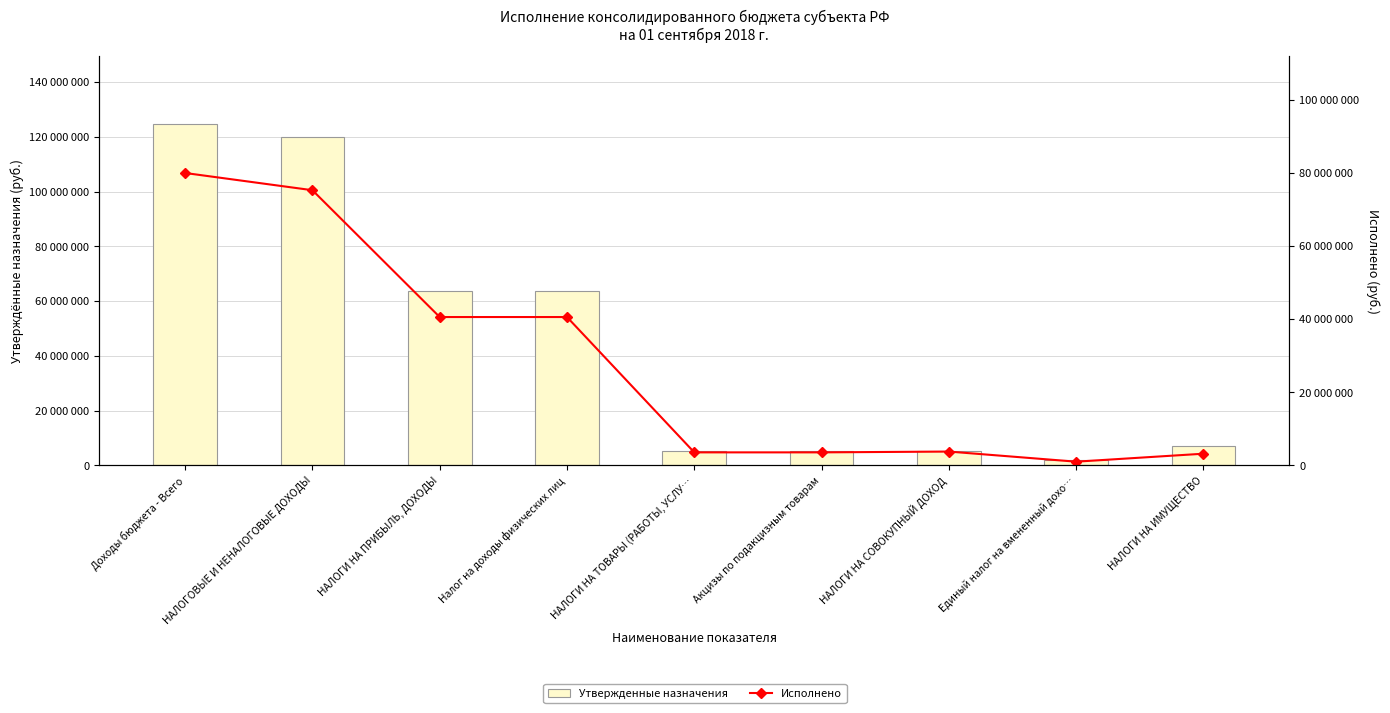

Reading left to right, what are all the values shown in this chart?

Утвержденные назначения: 124564500.0	119865400.0	63842000.0	63842000.0	5278000.0	5278000.0	5390600.0	1990000.0	7201000.0
Исполнено: 79939445.2	75231135.2	40549523.1	40549523.1	3539742.7	3539742.7	3759293.1	993718.8	3172349.8